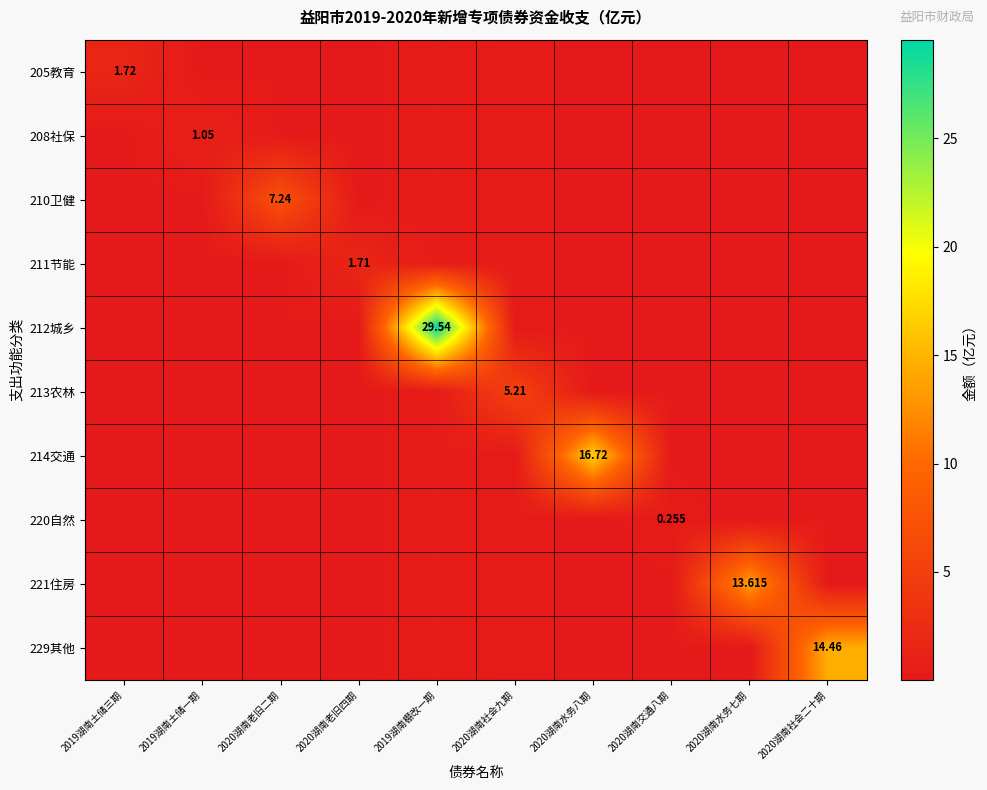

True or false: 220自然 has a value of 0.0 at 2020湖南水务八期.

False